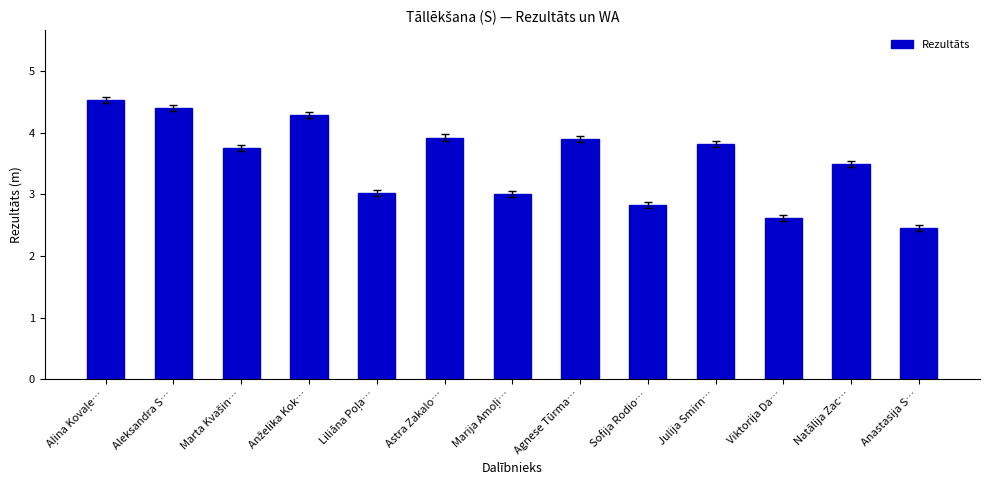

Between Anastasija S… and Agnese Tūrma…, which is larger?

Agnese Tūrma…